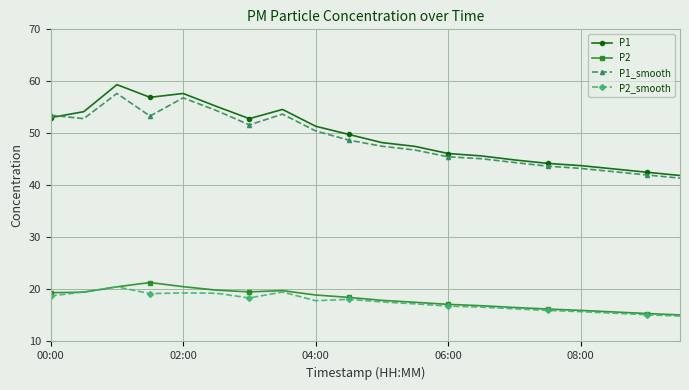

What is the maximum value shown in the chart?

59.4